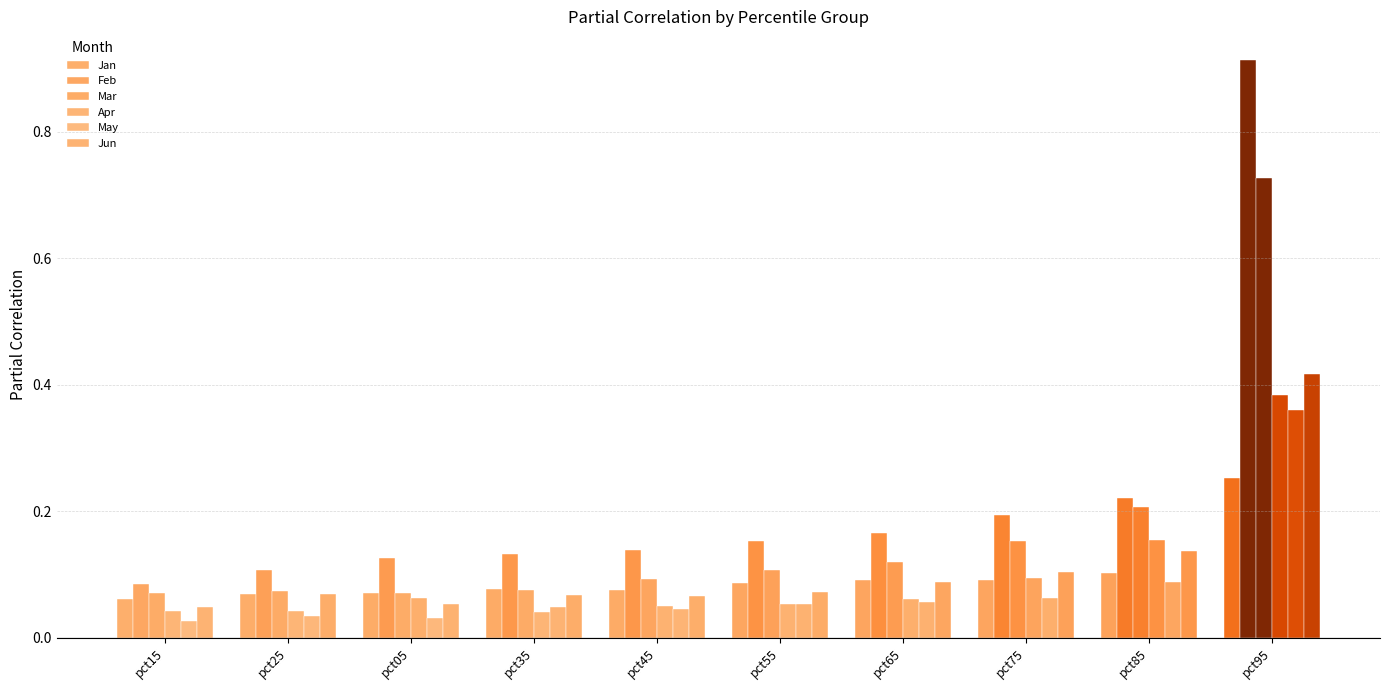

How many bars are there in each group?

6